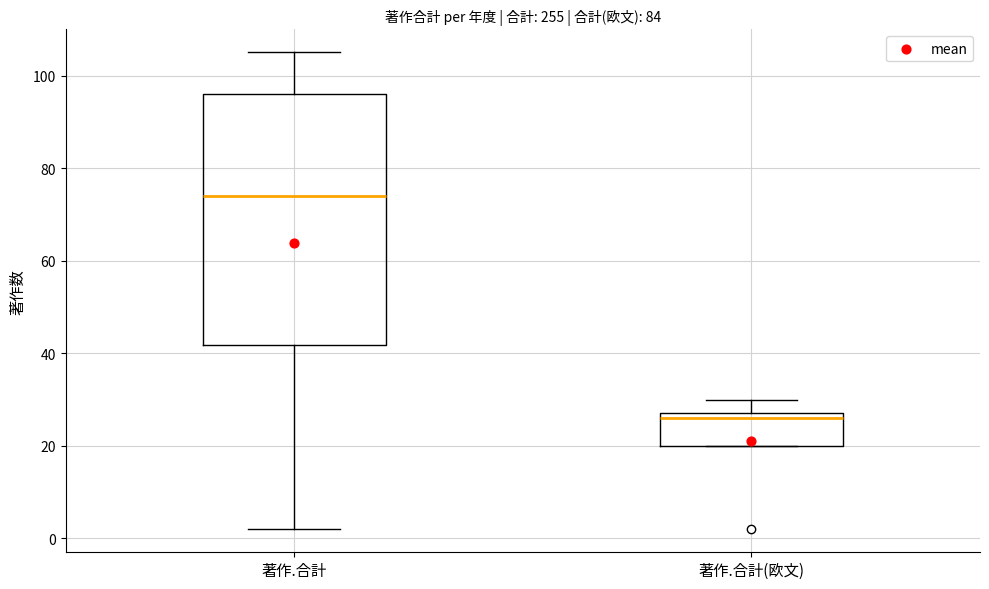

Reading left to right, read every box against the y-axis: the position of its median line, the range the box covers, and the ends of its whiskers. The values are not printed on the chart, so give them approximately, as read against the axis.

著作.合計: median 74, box 42 to 96, whiskers 2 to 106
著作.合計(欧文): median 26, box 20 to 28, whiskers 20 to 30